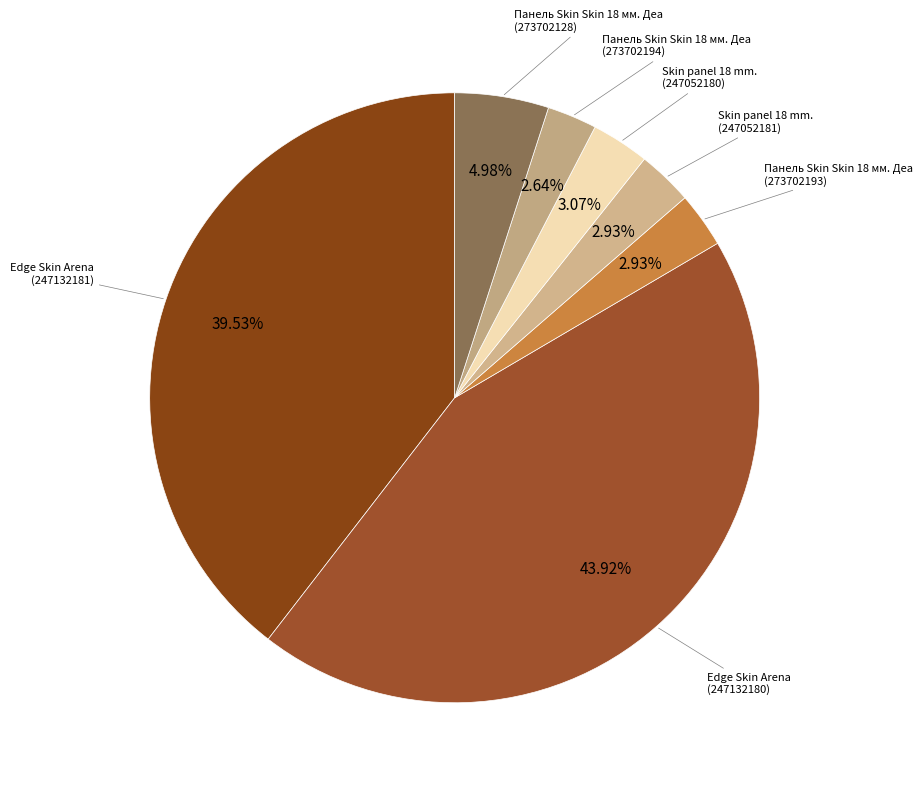

How many segments does this pie chart have?

7